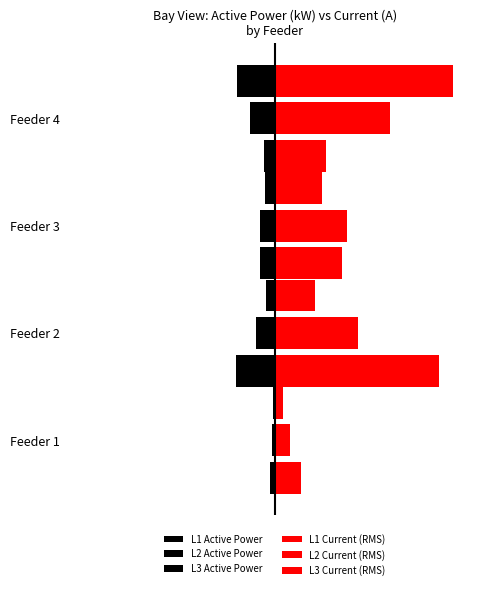

Rank the series by their maximum value, from highest to lowest.

L3 Current (RMS), L1 Current (RMS), L2 Current (RMS), L3 Active Power, L2 Active Power, L1 Active Power